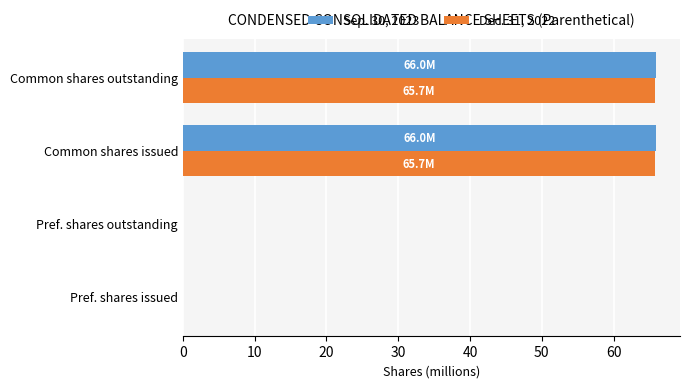

What are all the series names shown in the legend?

Sep. 30, 2023, Dec. 31, 2022